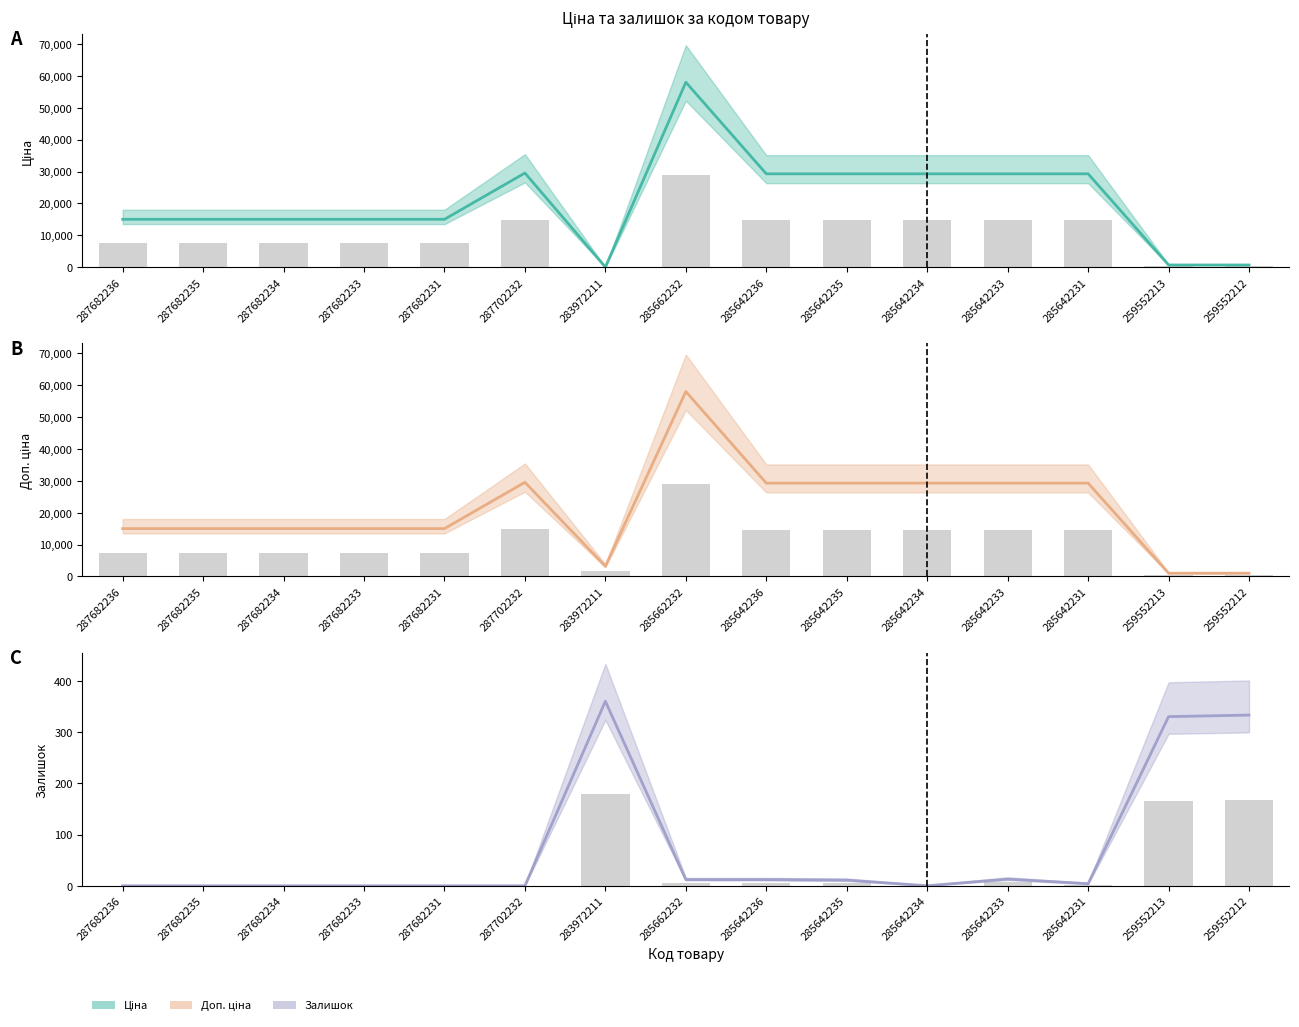

Rank the categories by Залишок (bar) value from lowest to highest.

287682236, 287682235, 287682234, 287682233, 287682231, 287702232, 285642234, 285642231, 285642235, 285662232, 285642236, 285642233, 259552213, 259552212, 283972211